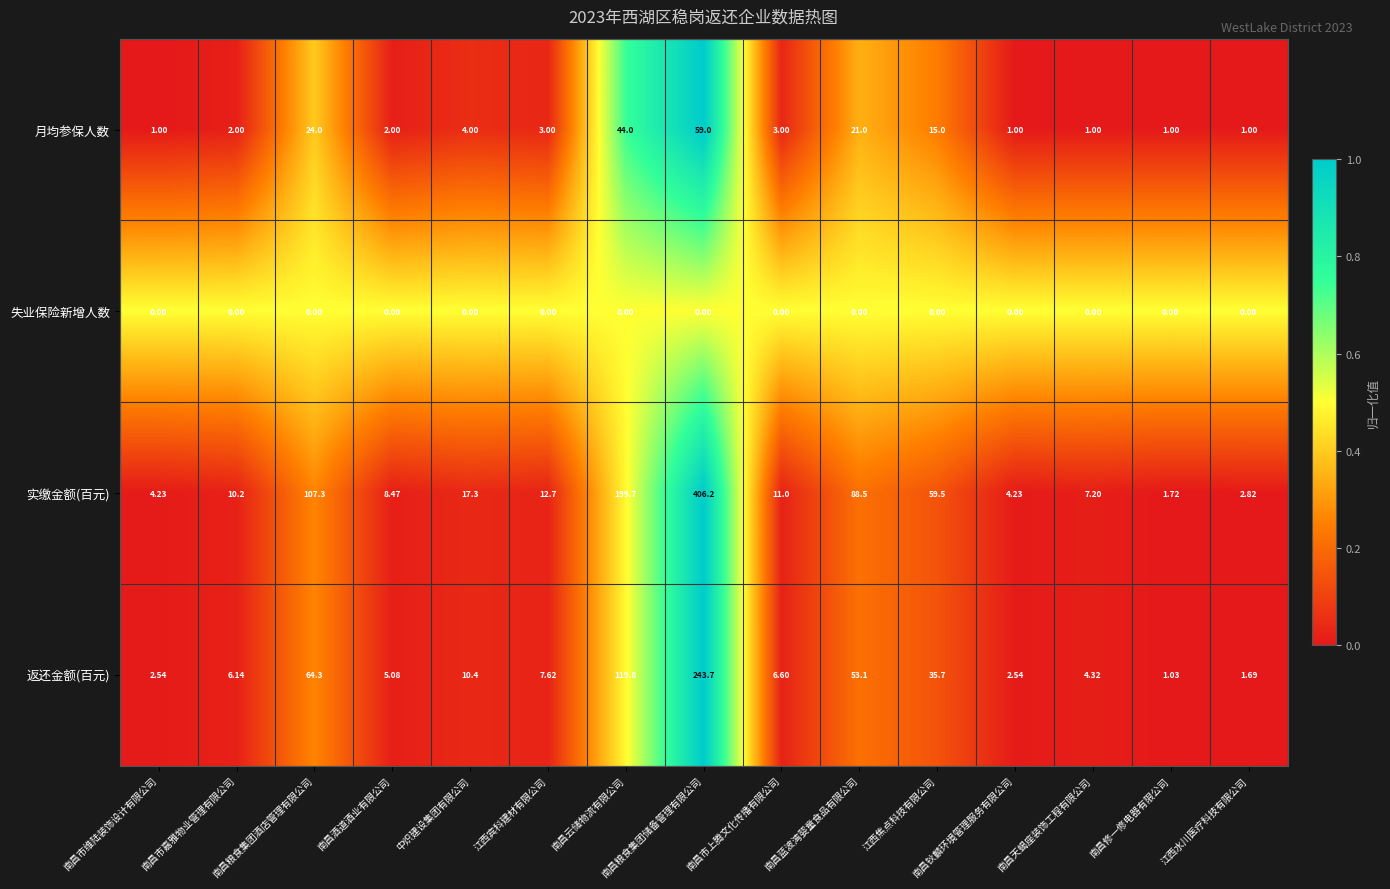

Which series has the widest spread of values?

实缴金额(百元)